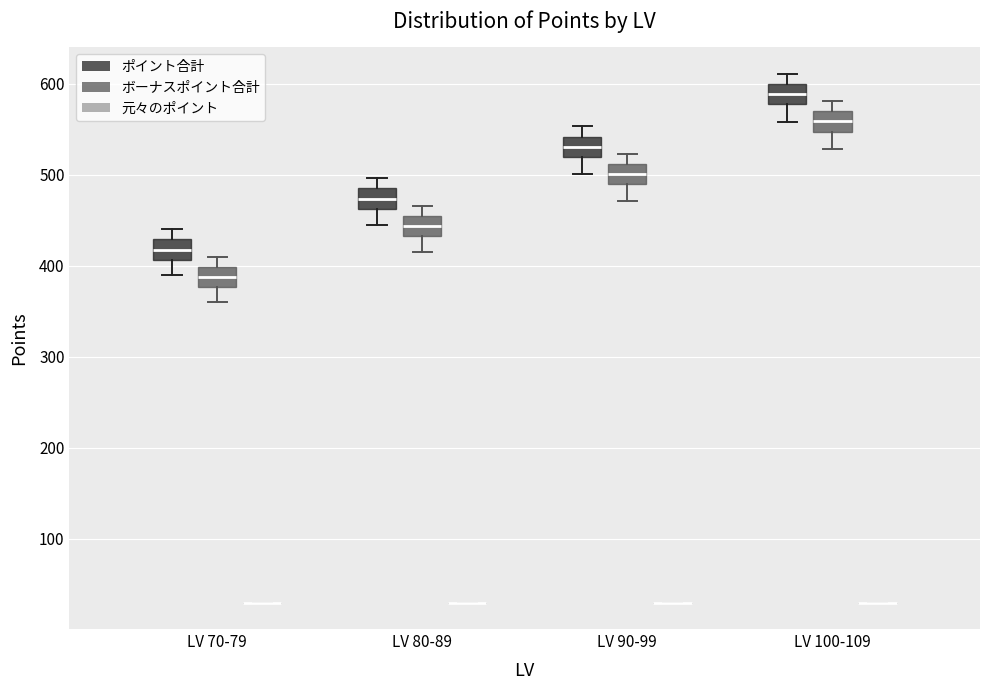

Where does the lower whisker of the box for LV 90-99 (ボーナスポイント合計) end on the y-axis? The values are not printed on the chart, so give them approximately, as read against the axis.

470